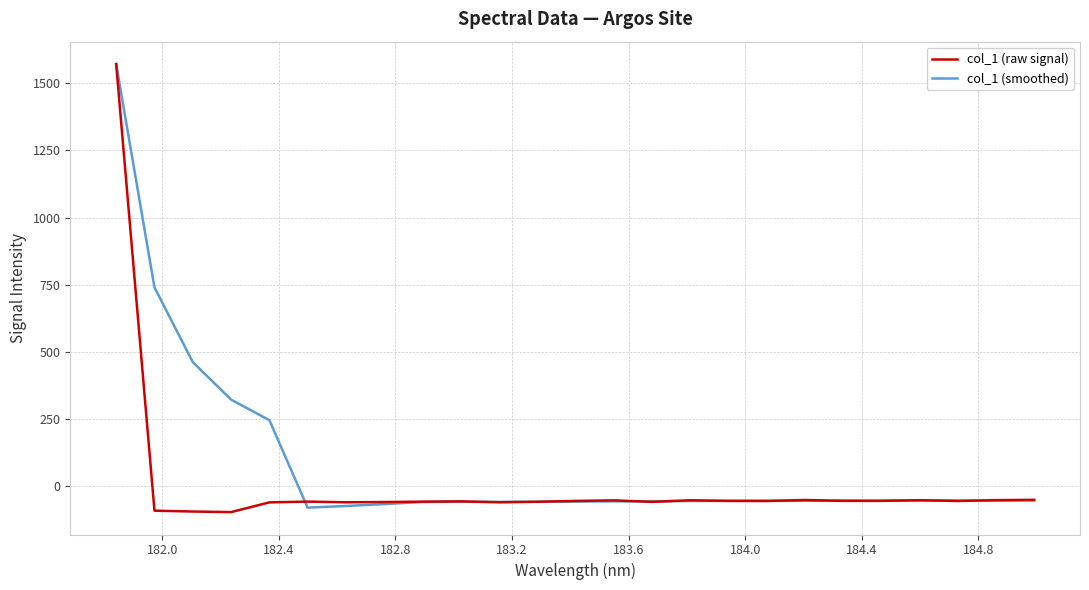

What is the smallest value displayed?

-97.7